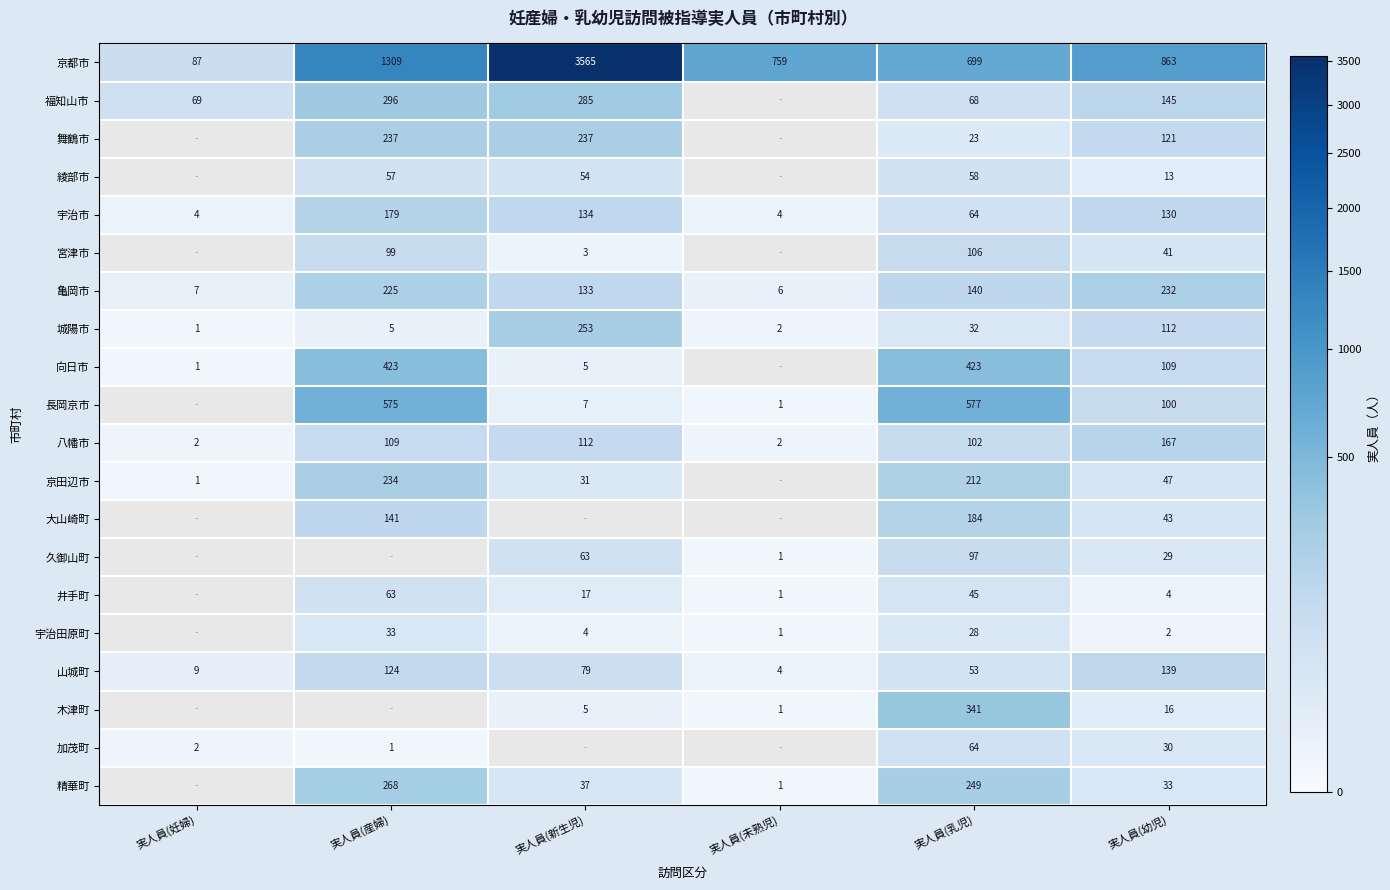

What is the sum of all 八幡市 values?

494